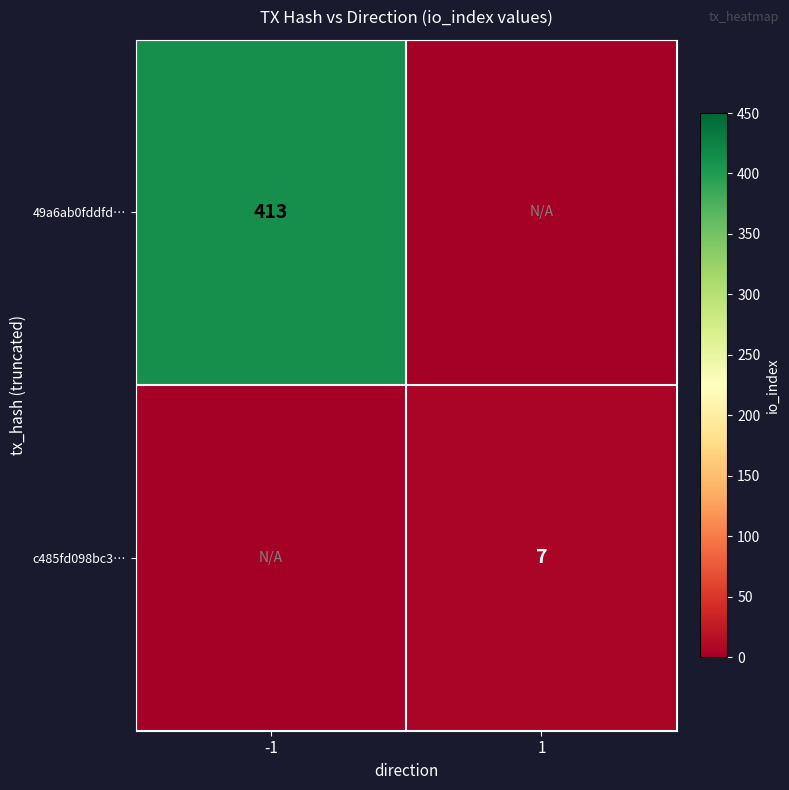

True or false: 49a6ab0fddfd… has a value of 117 at -1.

False